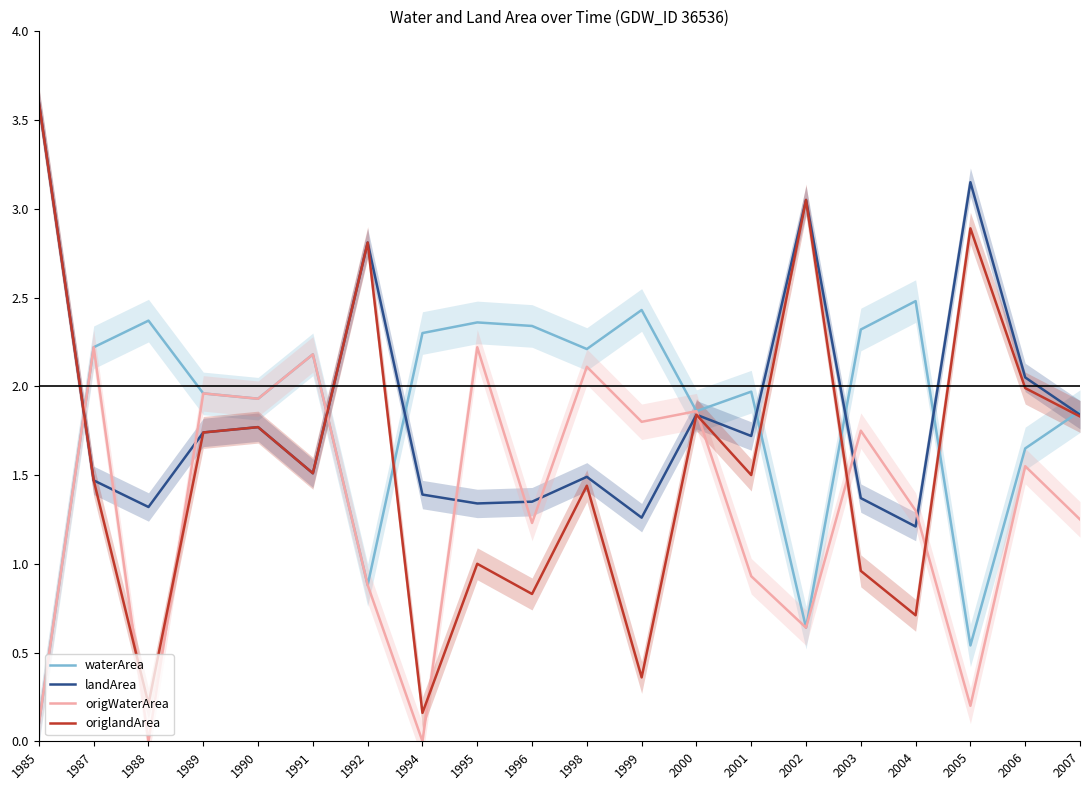

What is the greatest value displayed?

3.6